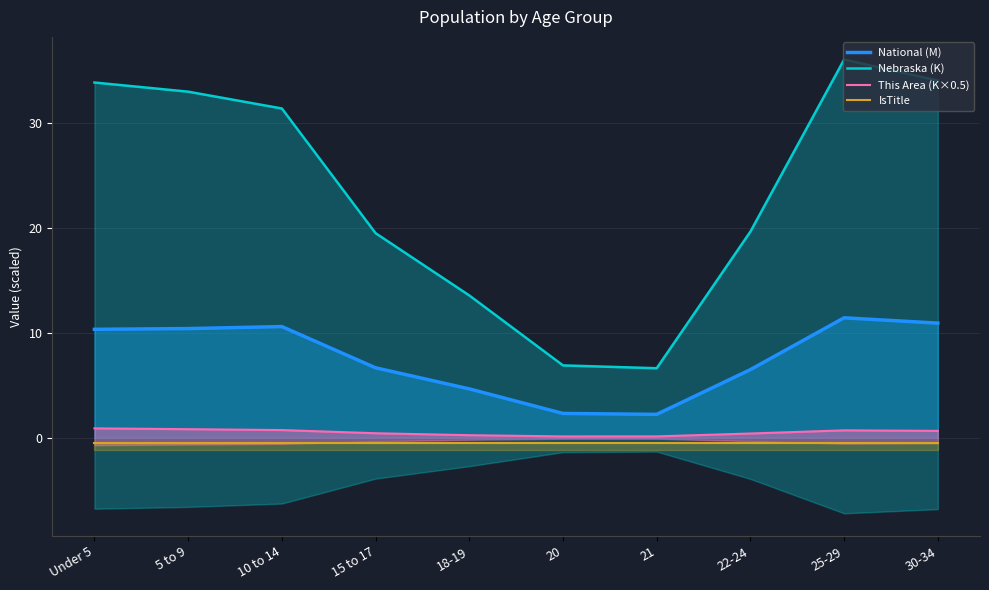

True or false: Nebraska (K) and National (M) intersect in this chart.

False